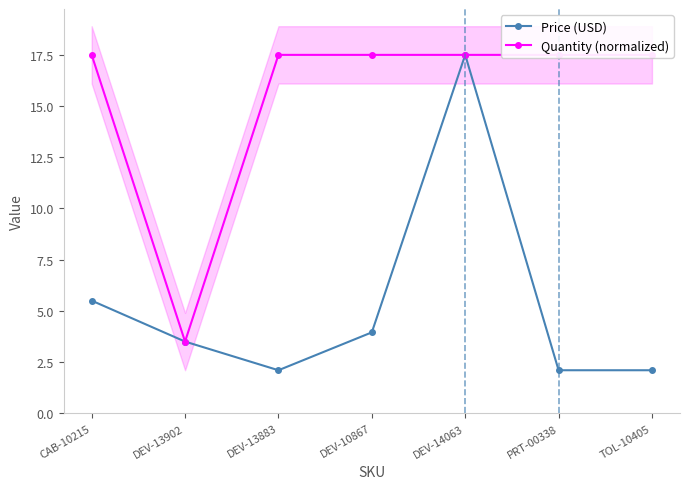

Rank the categories by Quantity (normalized) value from lowest to highest.

DEV-13902, CAB-10215, DEV-13883, DEV-10867, DEV-14063, PRT-00338, TOL-10405